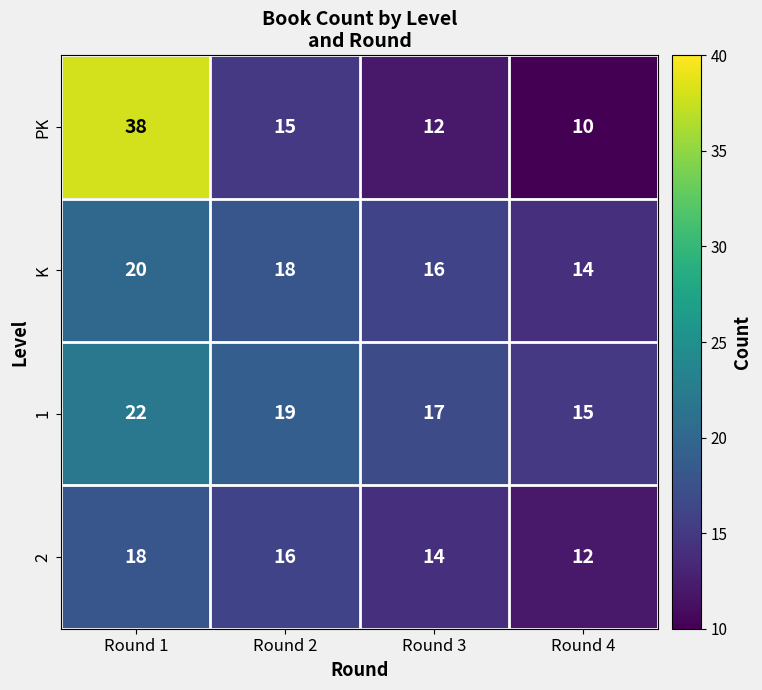

At which category does the chart reach its minimum across all series?

Round 4